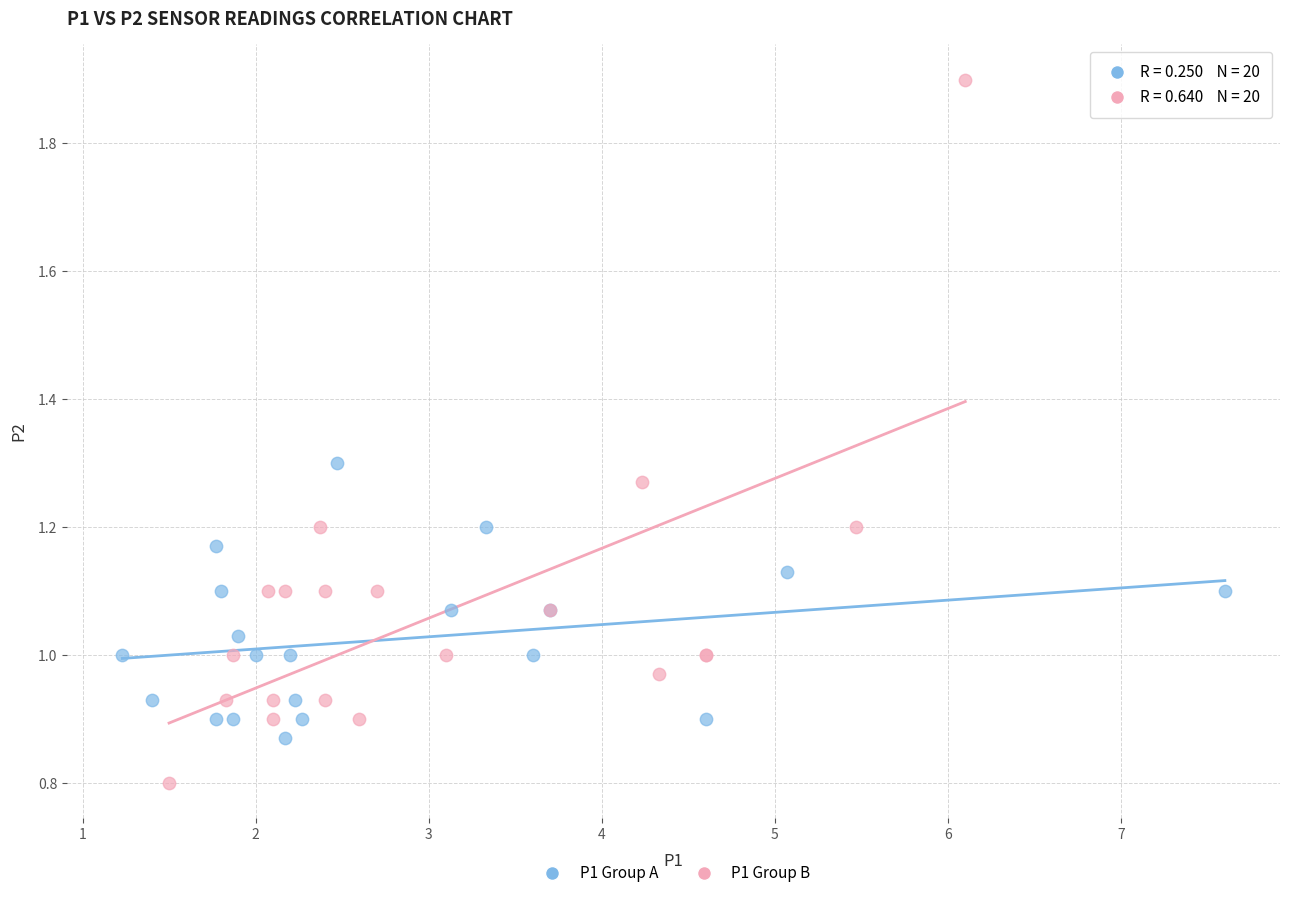

What are all the series names shown in the legend?

P1 Group A, P1 Group B